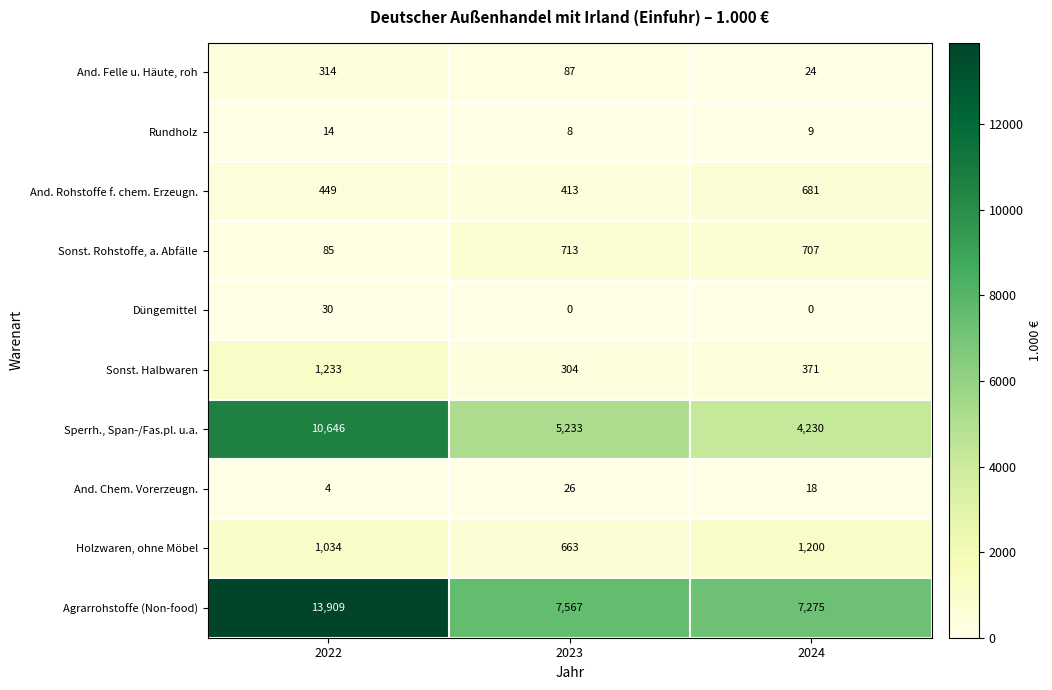

List the labels in order of And. Rohstoffe f. chem. Erzeugn. value, smallest first.

2023, 2022, 2024